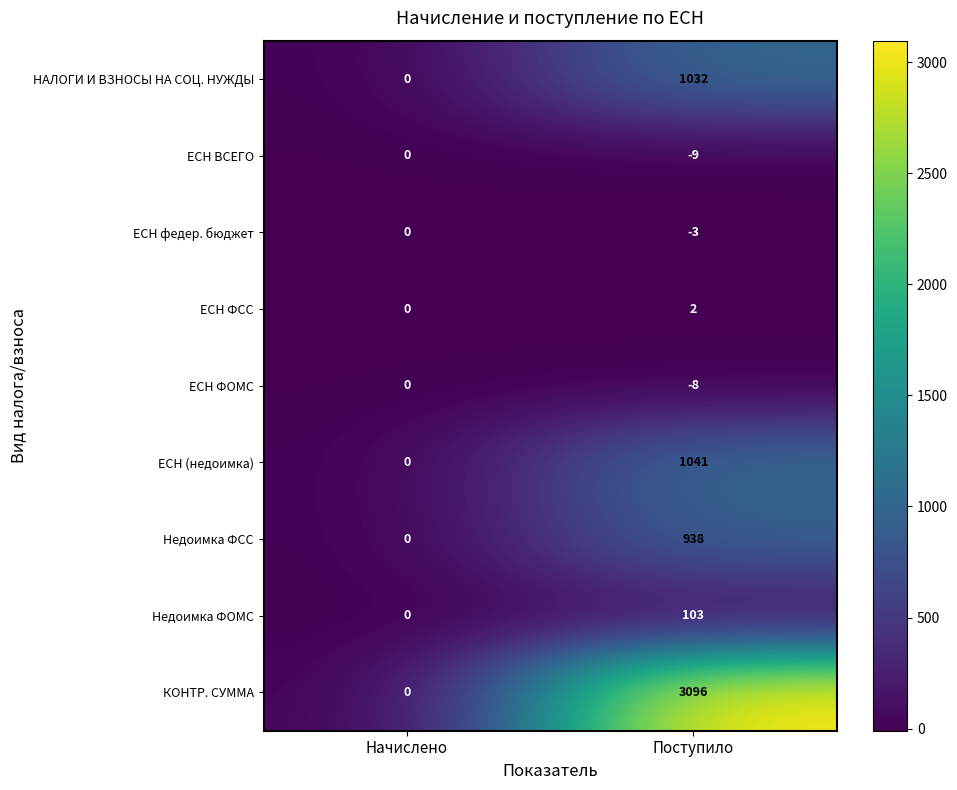

The ЕСН ФСС series shows 0 at Начислено. True or false?

True